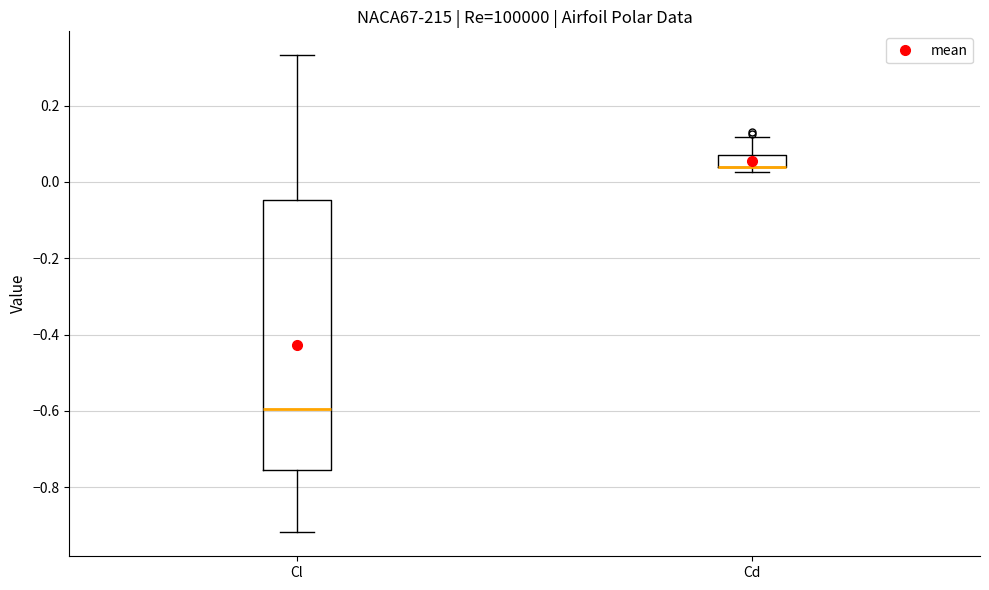

Comparing the boxes themselves (not the whiskers), which one is the tallest?

Cl